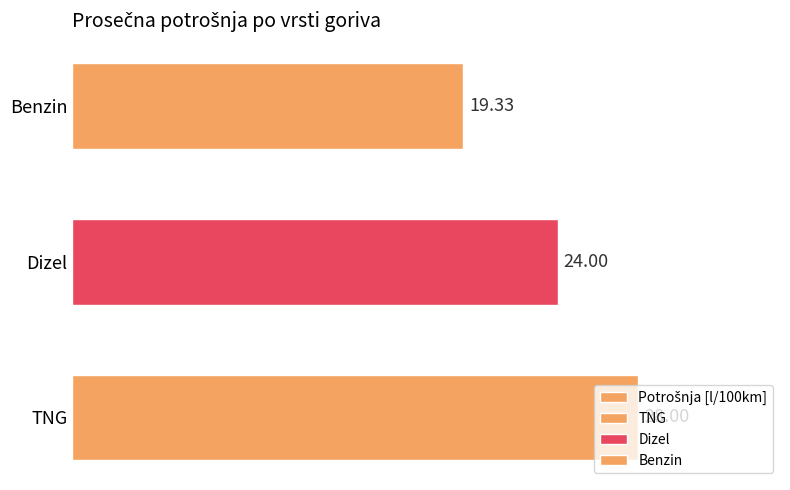

Is it true that the value at 10 is 28.5?

False